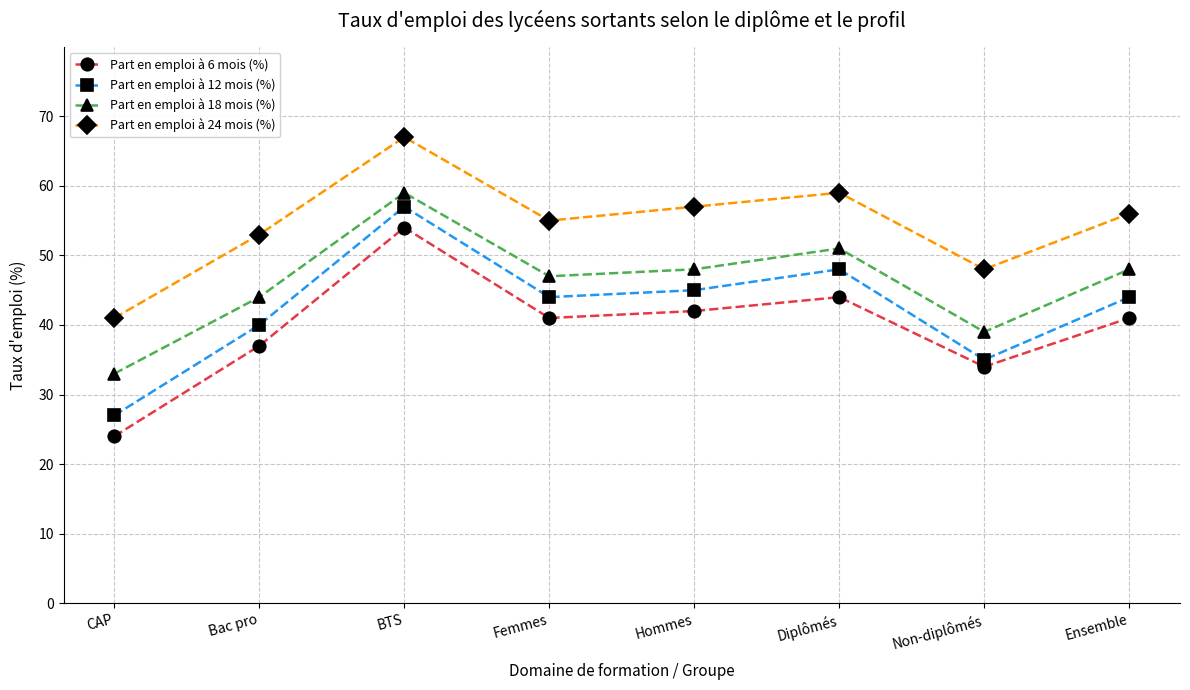

How many interior local peaks does the Part en emploi à 6 mois (%) series have?

2